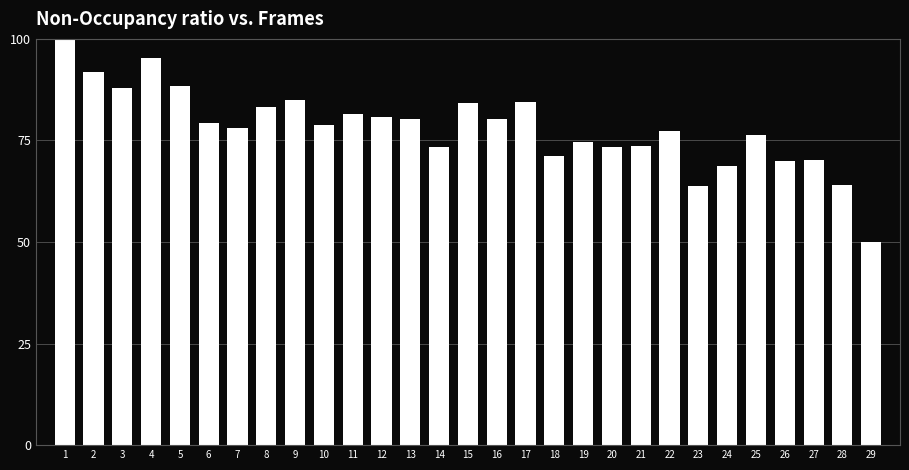

Read the value at 22.

77.3